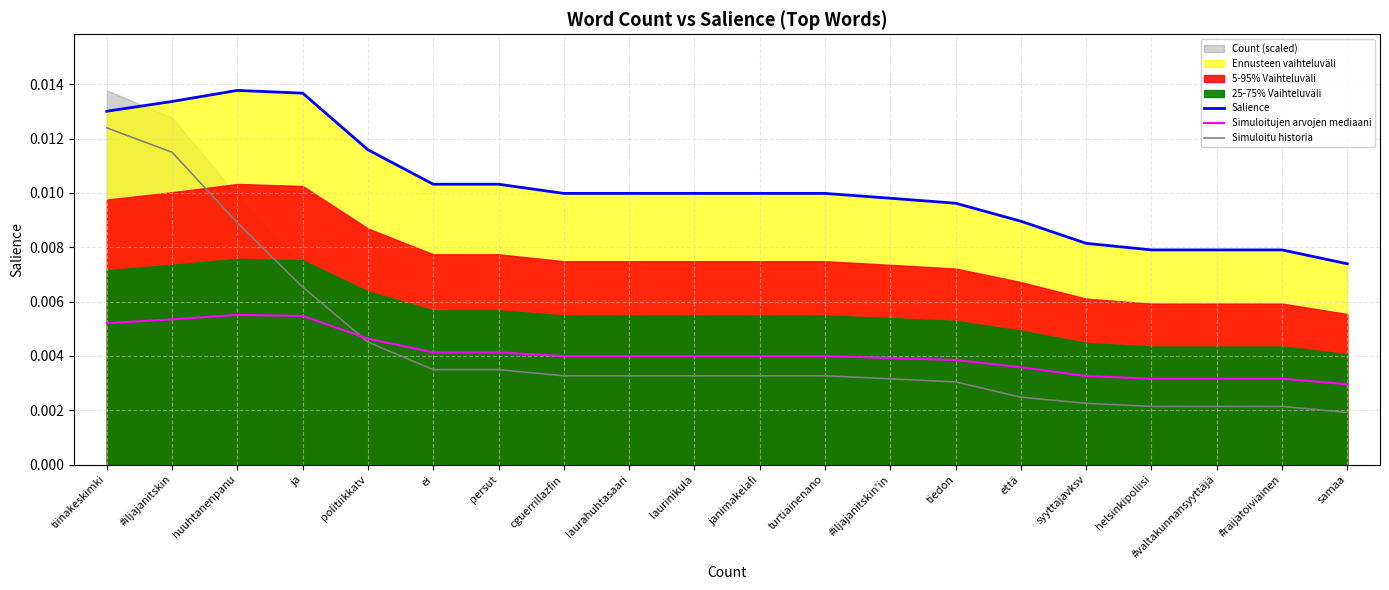

List the labels in order of Simuloitu historia value, smallest first.

samaa, helsinkipoliisi, #valtakunnansyyttäjä, #raijatoiviainen, syyttajavksv, että, tiedon, #iljajanitskin'in, cguerrillazfin, laurahuhtasaari, laurinikula, janimakelafi, turtiainenano, ei, persut, politiikkatv, ja, huuhtanenpanu, #iljajanitskin, tiinakeskimki